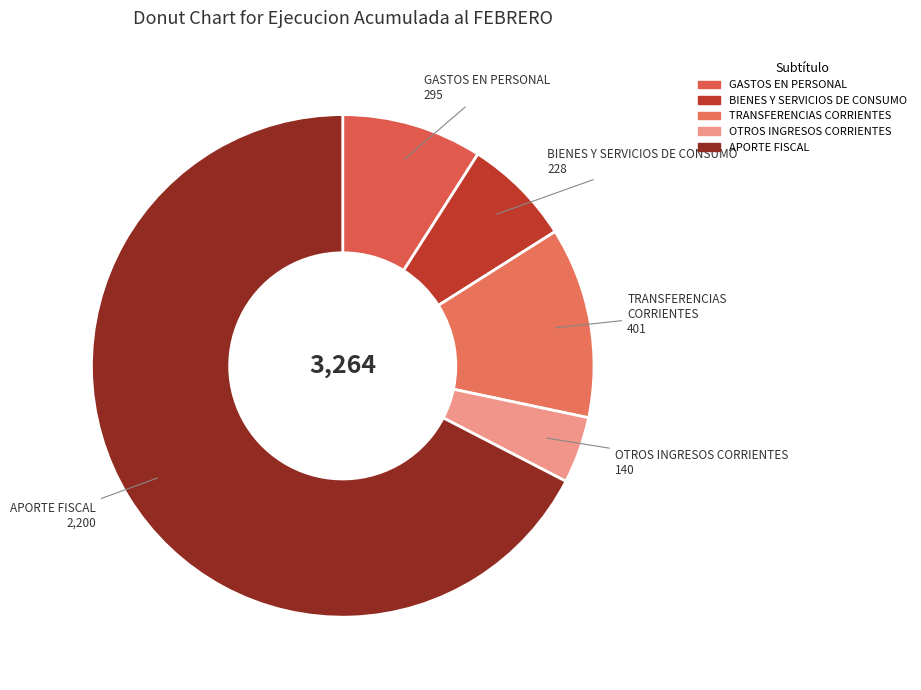

Which slice represents more than half of the pie?

APORTE FISCAL